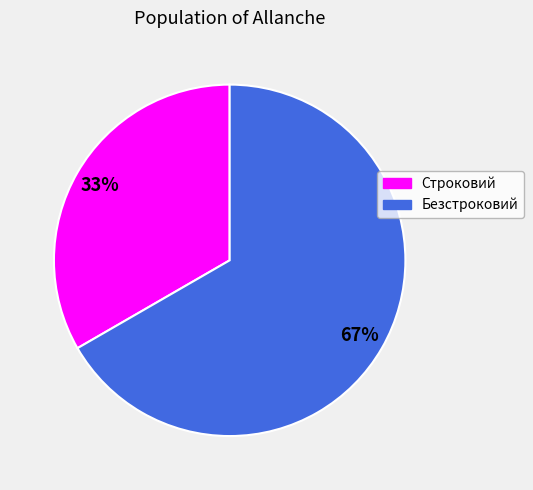

Count the number of slices in the pie.

2